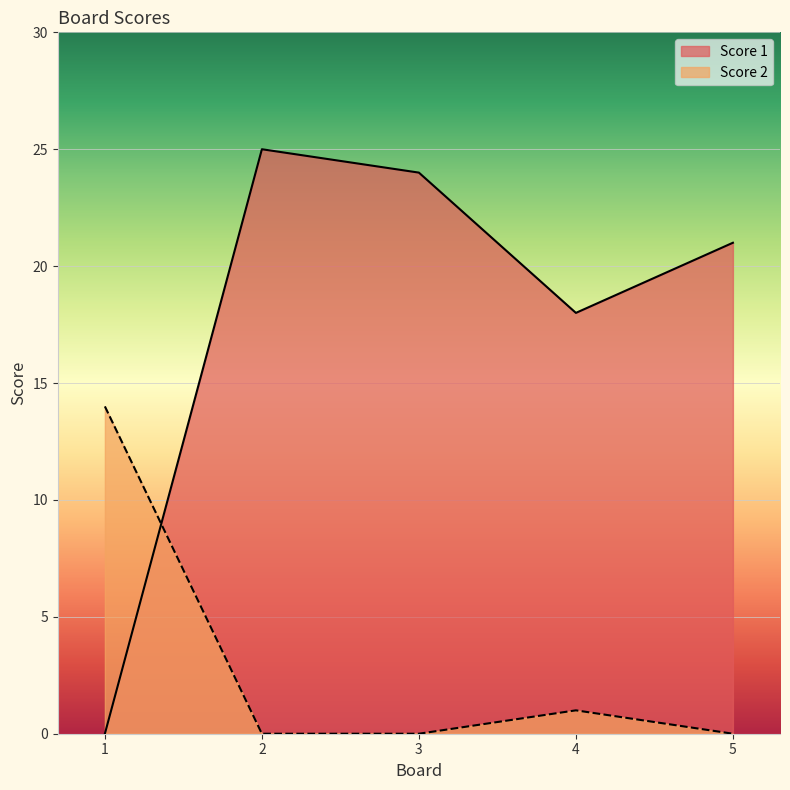

How many times do Score 2 and Score 1 cross each other?

1